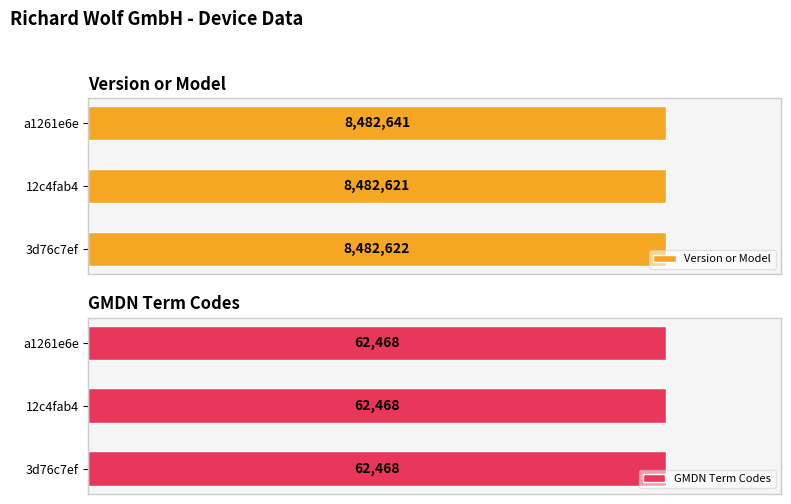

At which label does Version or Model reach its peak?

a1261e6e